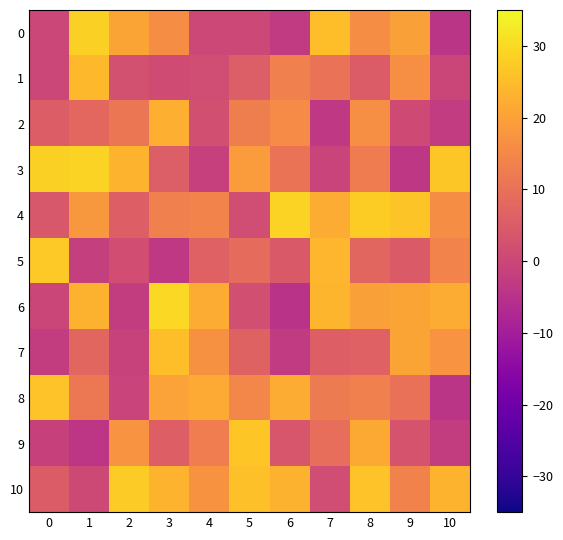

Reading left to right, extract all data points from this chart.

0: 0=0.0	1=28.3	2=20.6	3=16.0	4=0.5	5=0.5	6=-3.0	7=25.3	8=16.0	9=19.8	10=-4.3
1: 0=0.0	1=24.1	2=2.4	3=1.4	4=1.4	5=5.6	6=13.4	7=10.1	8=5.2	9=16.4	10=-0.1
2: 0=5.2	1=7.8	2=11.0	3=22.5	4=2.0	5=13.0	6=15.7	7=-3.4	8=16.3	9=1.0	10=-2.7
3: 0=28.2	1=28.8	2=23.3	3=5.7	4=-1.6	5=18.9	6=10.4	7=-0.7	8=12.3	9=-3.8	10=26.8
4: 0=4.1	1=18.2	2=5.9	3=13.2	4=14.1	5=1.5	6=28.9	7=22.1	8=27.9	9=26.3	10=15.9
5: 0=27.3	1=-1.9	2=1.9	3=-3.4	4=6.4	5=8.6	6=4.5	7=24.0	8=7.5	9=4.8	10=14.0
6: 0=-0.1	1=23.1	2=-2.4	3=29.5	4=22.0	5=2.0	6=-4.8	7=23.5	8=19.7	9=20.5	10=22.0
7: 0=-2.4	1=7.5	2=-0.9	3=25.2	4=16.8	5=6.6	6=-2.8	7=5.9	8=6.4	9=20.5	10=17.3
8: 0=26.1	1=11.5	2=-0.8	3=20.0	4=21.6	5=14.6	6=22.0	7=12.3	8=13.3	9=10.0	10=-4.1
9: 0=-1.2	1=-3.9	2=17.3	3=6.0	4=12.8	5=26.8	6=3.7	7=9.4	8=21.4	9=3.0	10=-2.3
10: 0=5.1	1=0.6	2=27.5	3=23.3	4=17.2	5=25.5	6=23.1	7=1.5	8=26.2	9=13.9	10=23.3